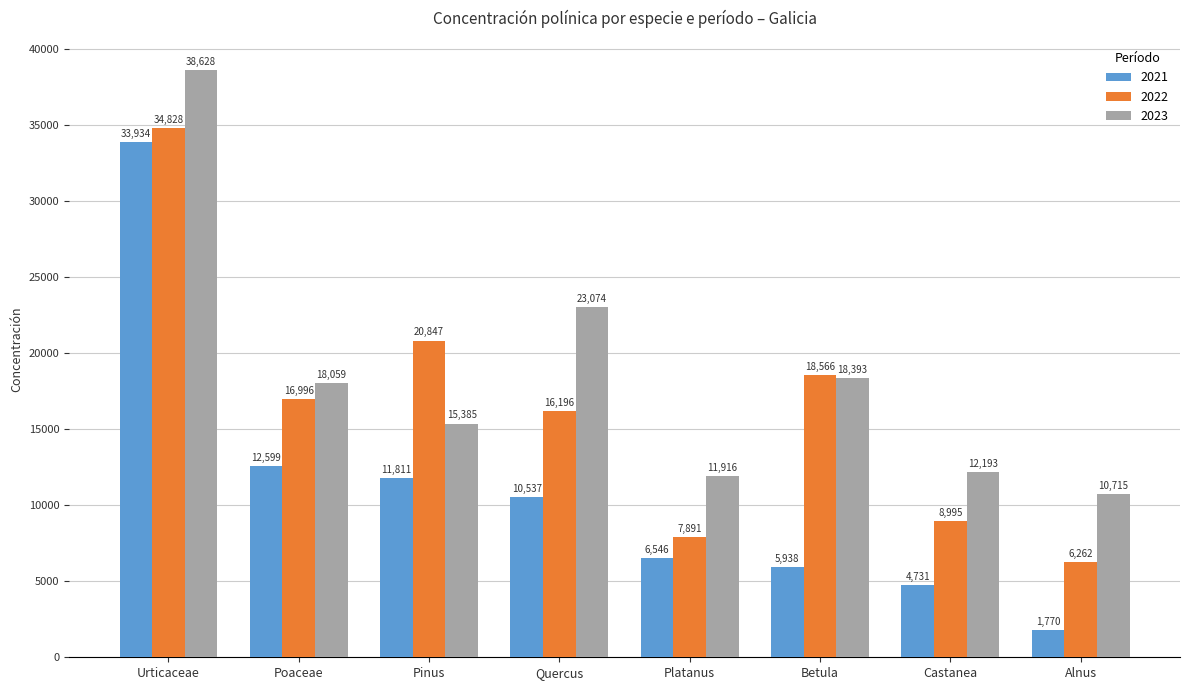

The value of 2023 at Poaceae is 18059. True or false?

True